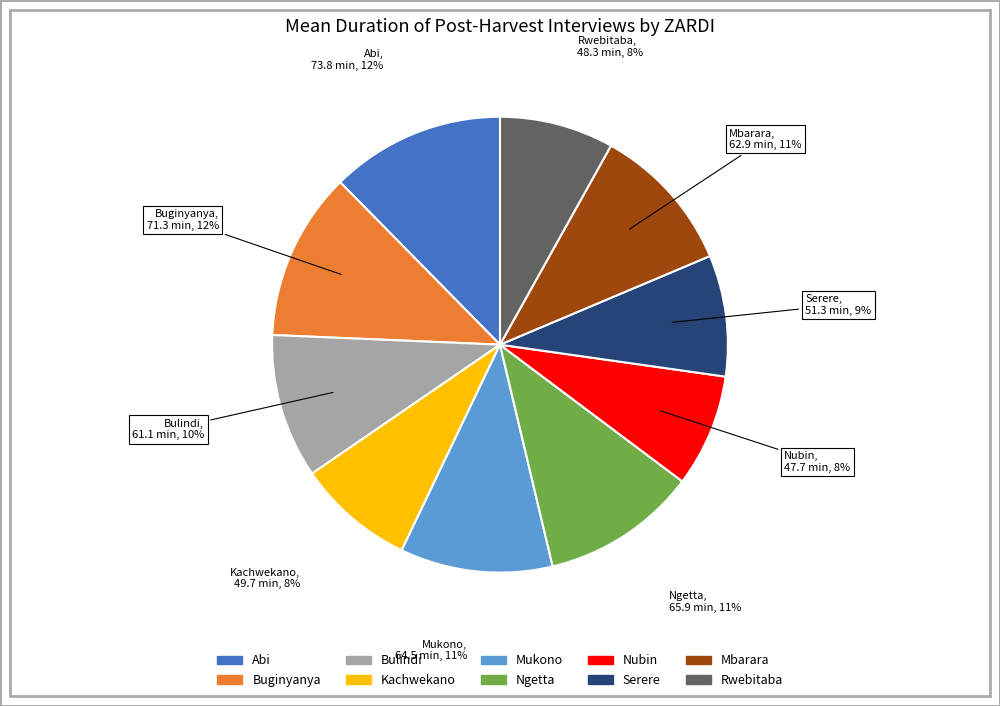

To the nearest percent, what is the average slice percentage?

10%